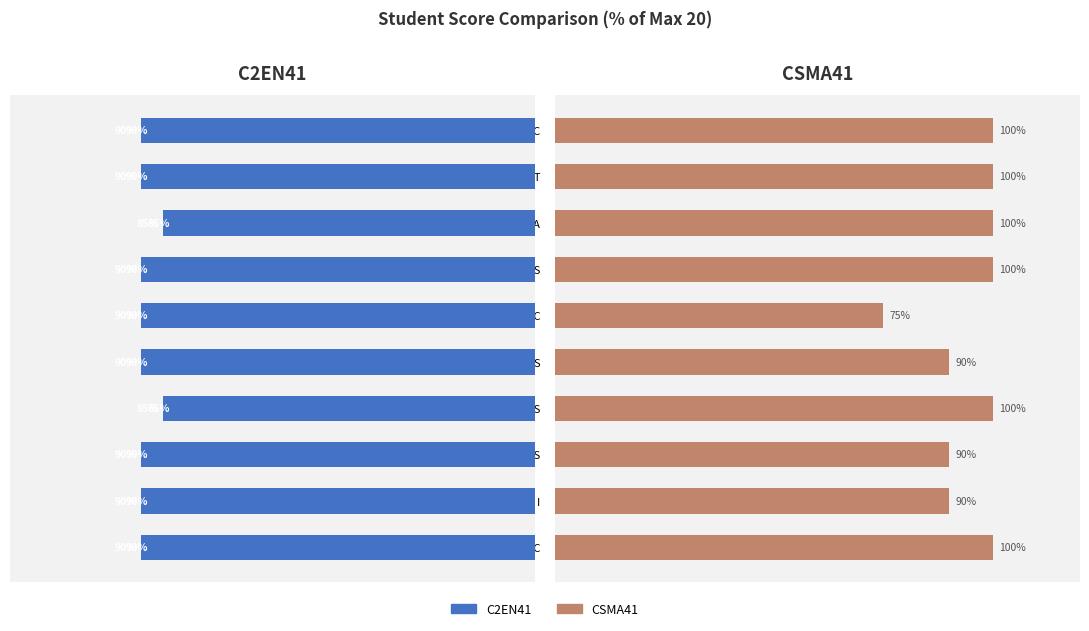

Reading left to right, transcribe all the data shown in this chart.

C2EN41: 90	90	85	90	90	90	85	90	90	90
CSMA41: 100	100	100	100	75	90	100	90	90	100